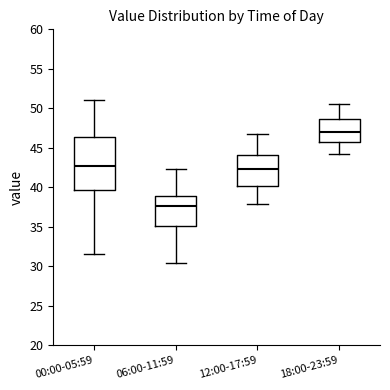

Which box has the highest median line?

18:00-23:59